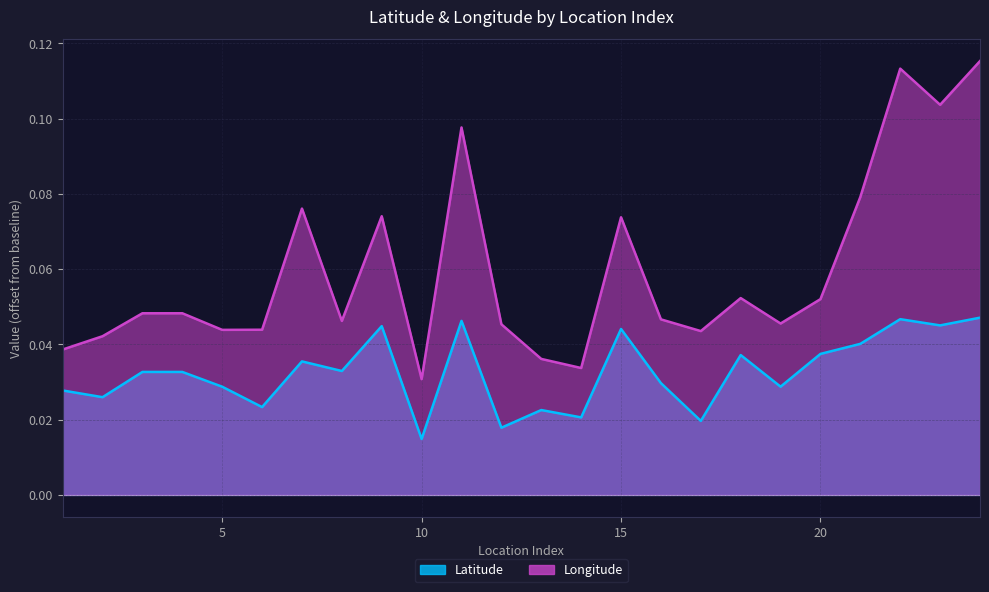

Reading left to right, extract all data points from this chart.

Latitude: 1=0.0	2=0.0	3=0.0	4=0.0	5=0.0	6=0.0	7=0.0	8=0.0	9=0.0	10=0.0	11=0.0	12=0.0	13=0.0	14=0.0	15=0.0	16=0.0	17=0.0	18=0.0	19=0.0	20=0.0	21=0.0	22=0.0	23=0.0	24=0.0
Longitude: 1=0.0	2=0.0	3=0.0	4=0.0	5=0.0	6=0.0	7=0.1	8=0.0	9=0.1	10=0.0	11=0.1	12=0.0	13=0.0	14=0.0	15=0.1	16=0.0	17=0.0	18=0.1	19=0.0	20=0.1	21=0.1	22=0.1	23=0.1	24=0.1